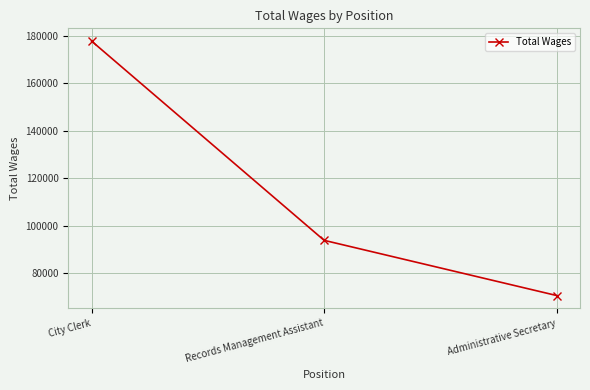

Reading left to right, extract all data points from this chart.

177759	93754	70483